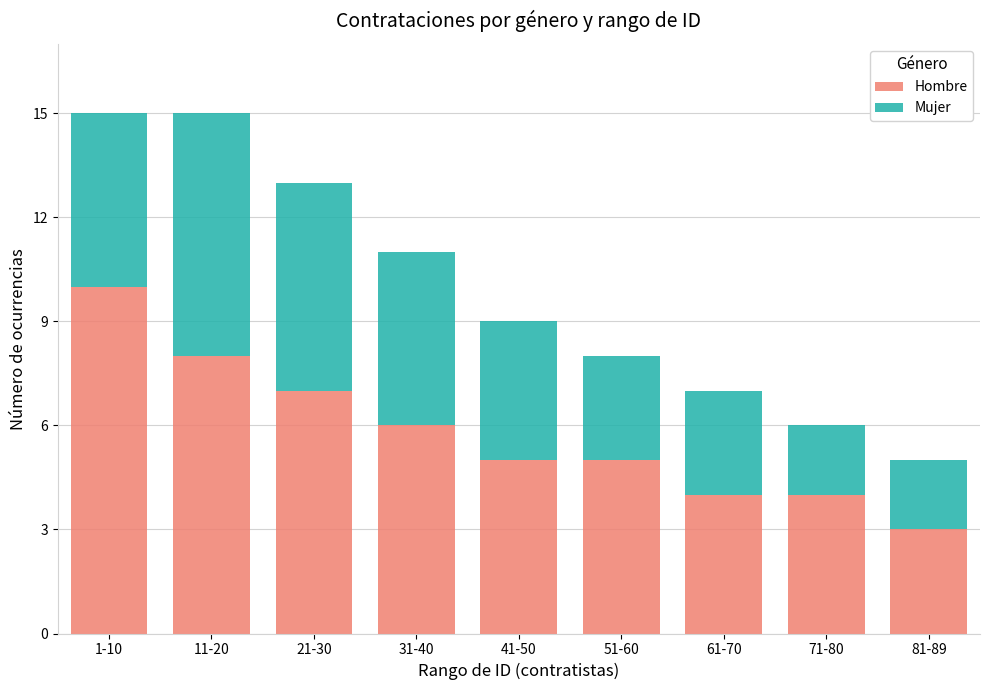

Is it true that Hombre equals 8 at 11-20?

True